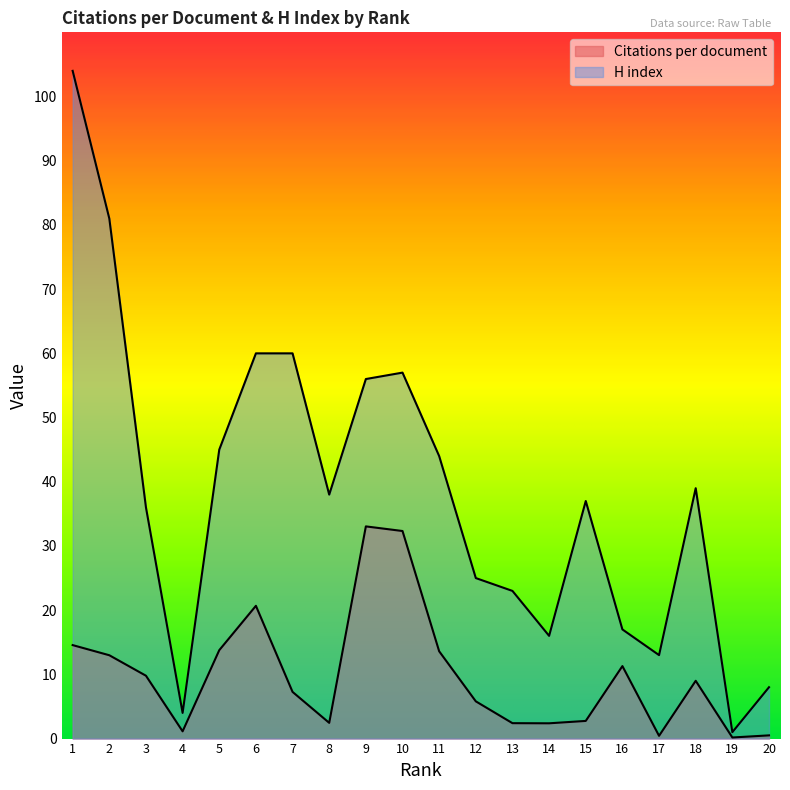

Is it true that Citations per document equals 9.0 at 18?

True